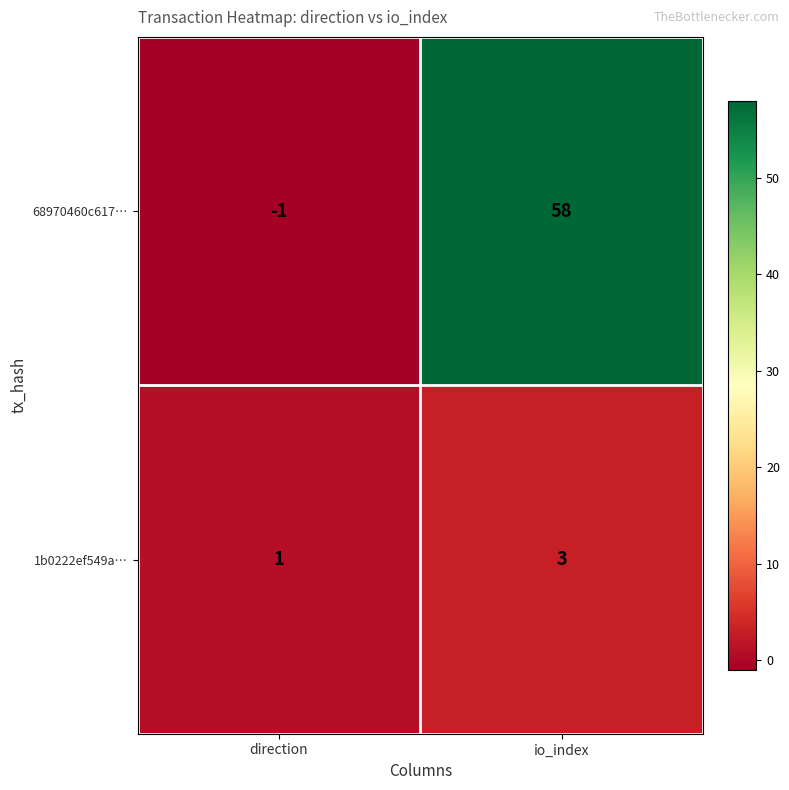

Which label corresponds to the smallest value in the chart?

direction